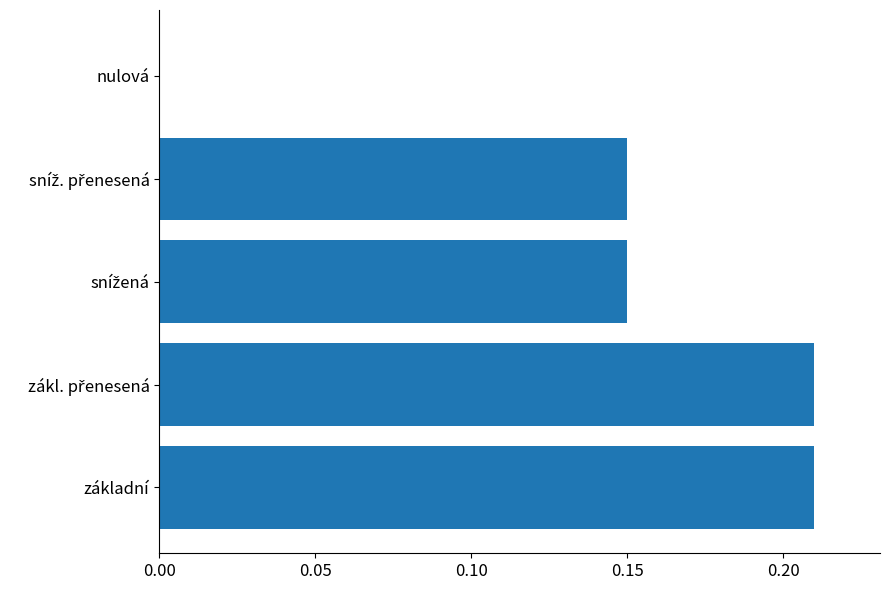

What is the sum of all values?

0.7